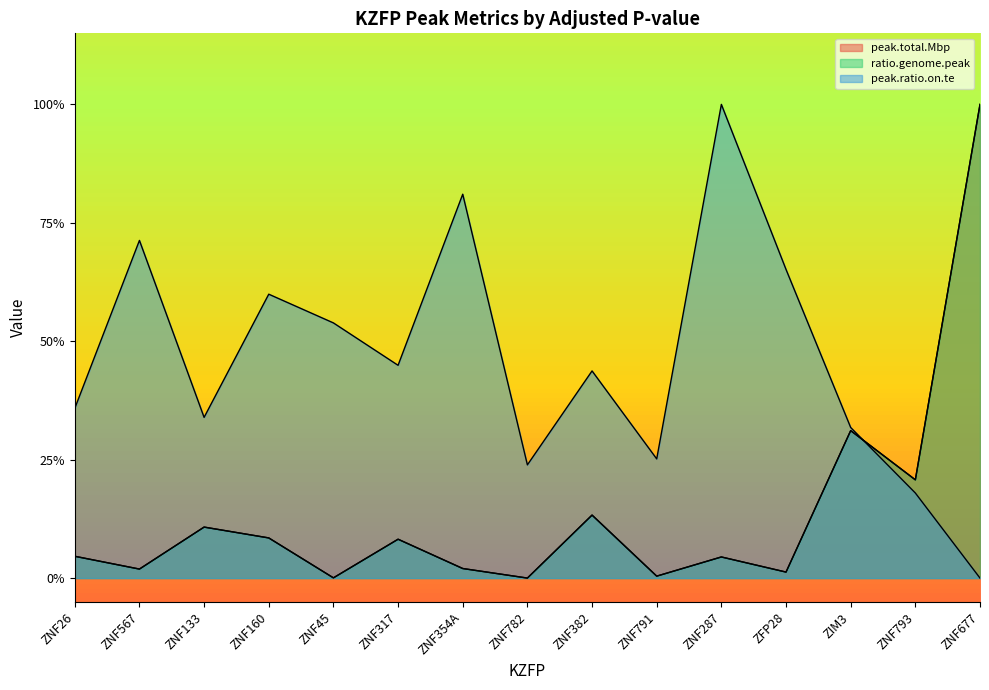

Where is peak.ratio.on.te nearest to the value 0?

ZNF677